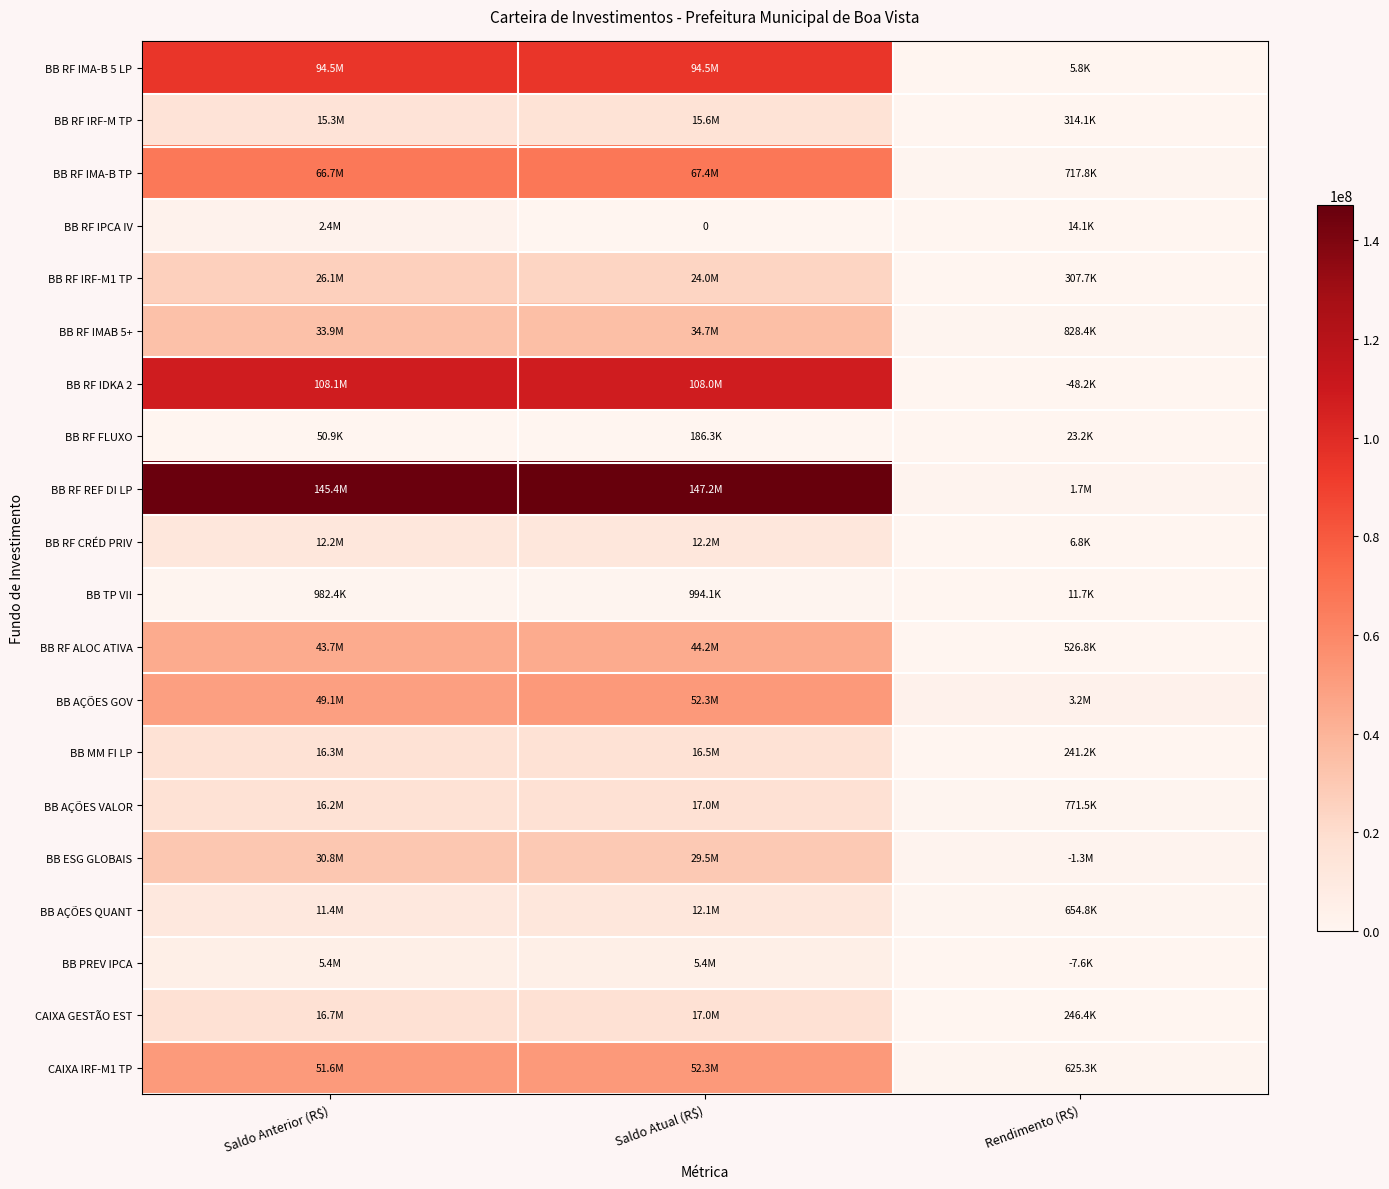

What is the sum of the BB RF ALOC ATIVA values at Rendimento (R$) and Saldo Atual (R$)?

44762697.6